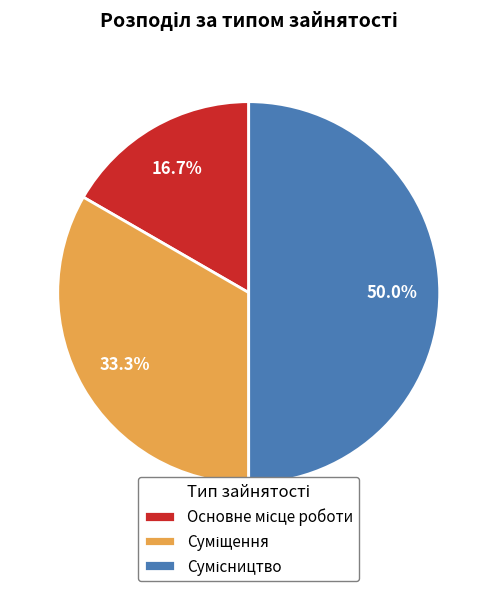

Which category has the biggest portion of the pie?

Сумісництво